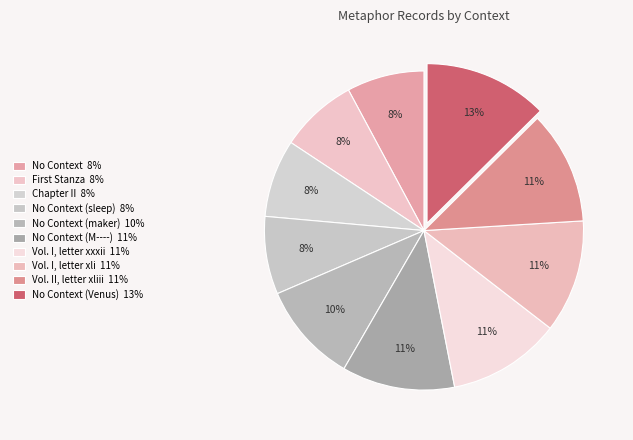

Which slice is the largest?

No Context (Venus)